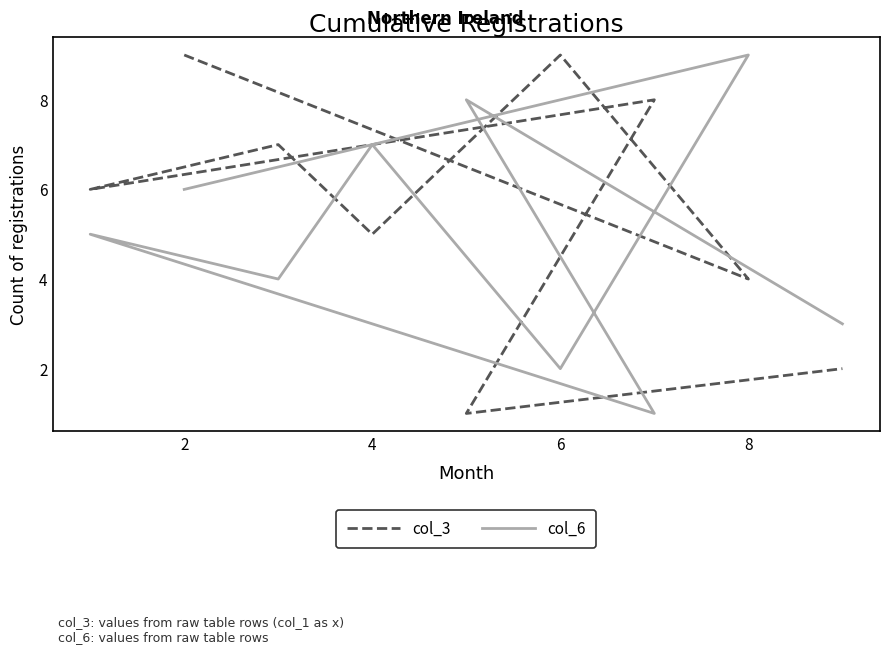

List the series in order of their peak value, highest first.

col_3, col_6